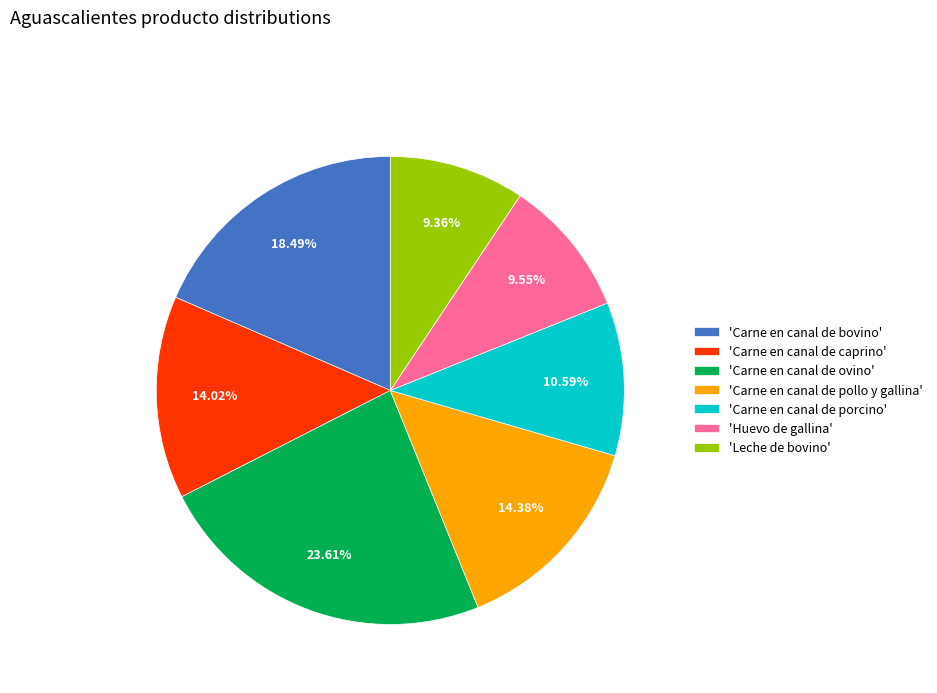

Approximately how many times larger is the value at 'Leche de bovino' compared to 'Carne en canal de bovino'?

0.5